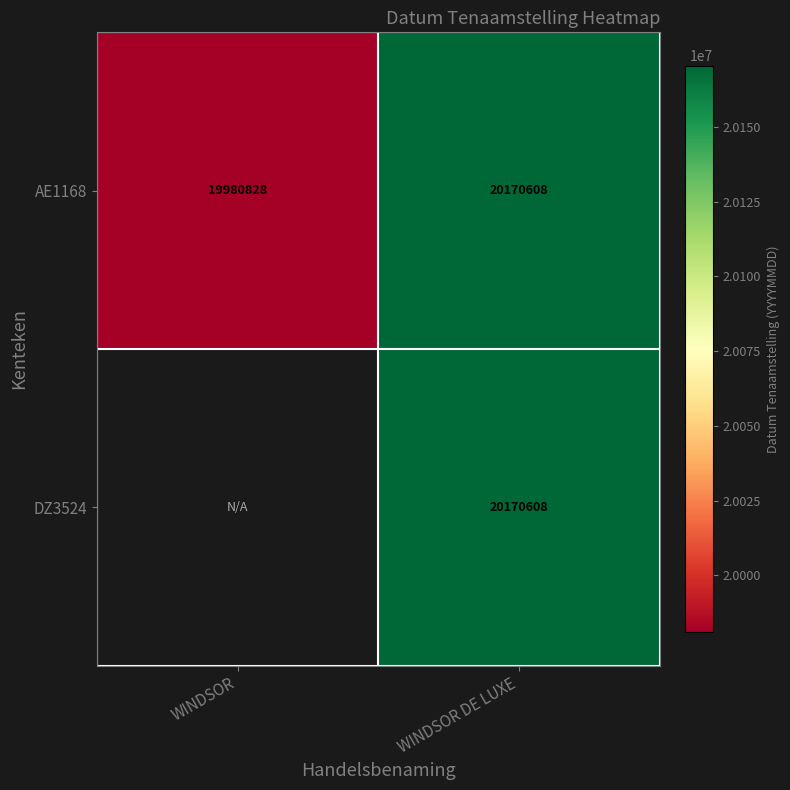

What value does the AE1168 series have at WINDSOR DE LUXE?

20170608